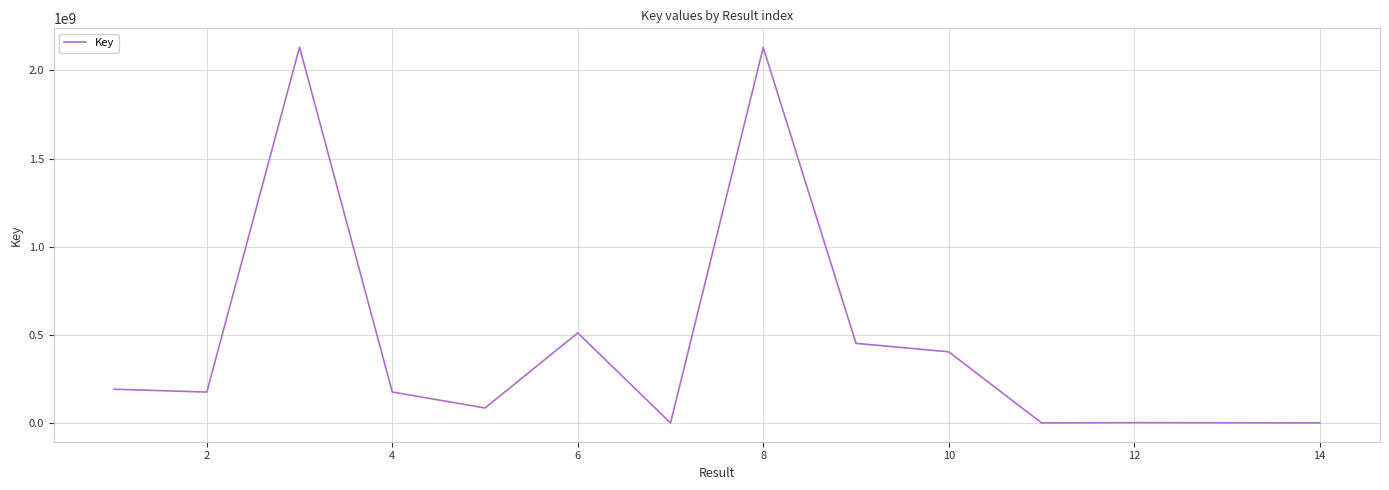

What is the greatest value displayed?

2132383835